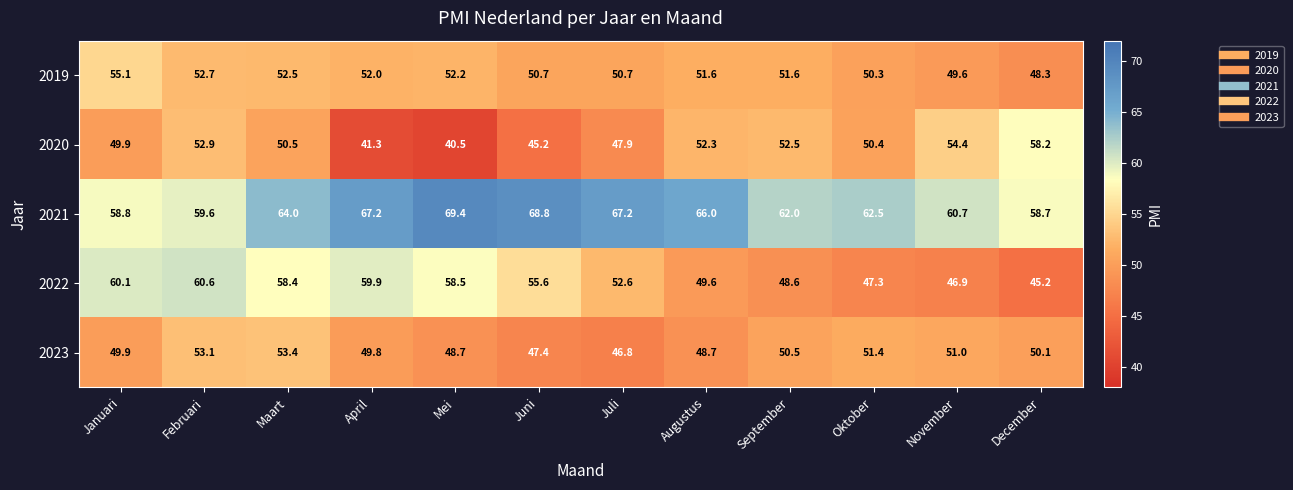

True or false: 2021 has a value of 66.0 at Augustus.

True